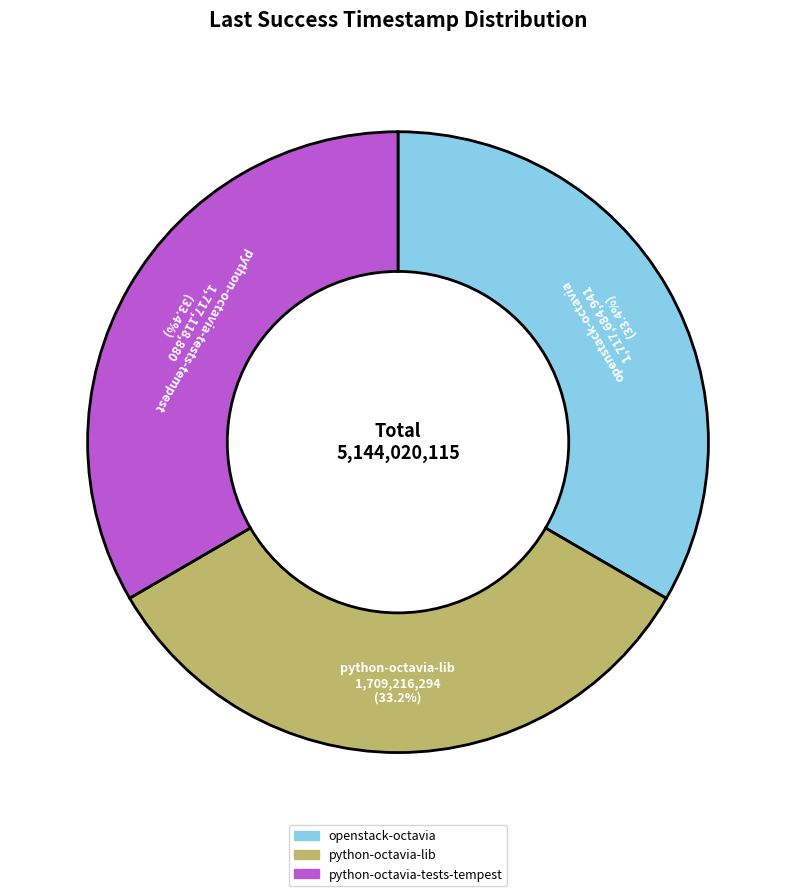

Is the sum of python-octavia-tests-tempest and openstack-octavia greater than half?

Yes